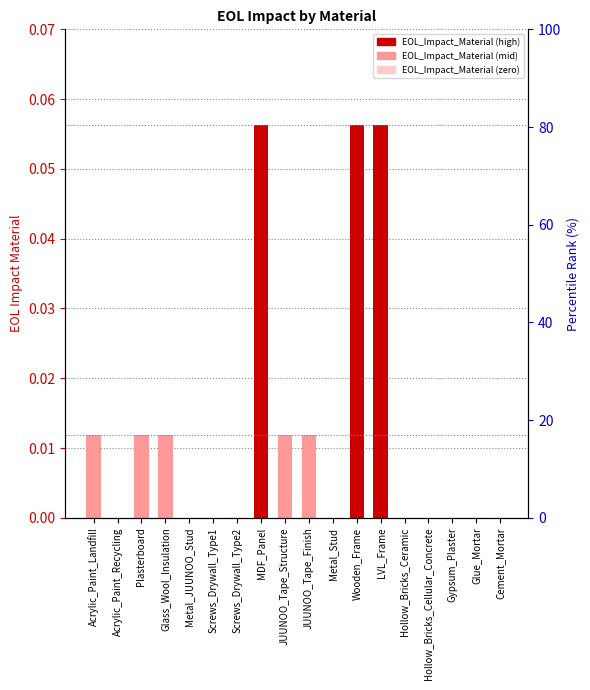

Rank the categories by value from lowest to highest.

Acrylic_Paint_Recycling, Metal_JUUNOO_Stud, Screws_Drywall_Type1, Screws_Drywall_Type2, Metal_Stud, Hollow_Bricks_Ceramic, Hollow_Bricks_Cellular_Concrete, Gypsum_Plaster, Glue_Mortar, Cement_Mortar, Acrylic_Paint_Landfill, Plasterboard, Glass_Wool_Insulation, JUUNOO_Tape_Structure, JUUNOO_Tape_Finish, MDF_Panel, Wooden_Frame, LVL_Frame